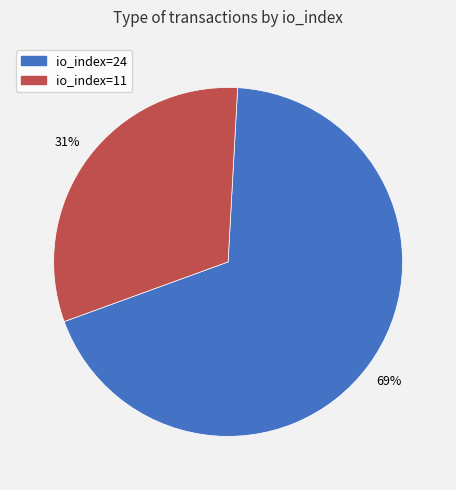

To the nearest percent, what is the combined percentage of io_index=24 and io_index=11?

100%